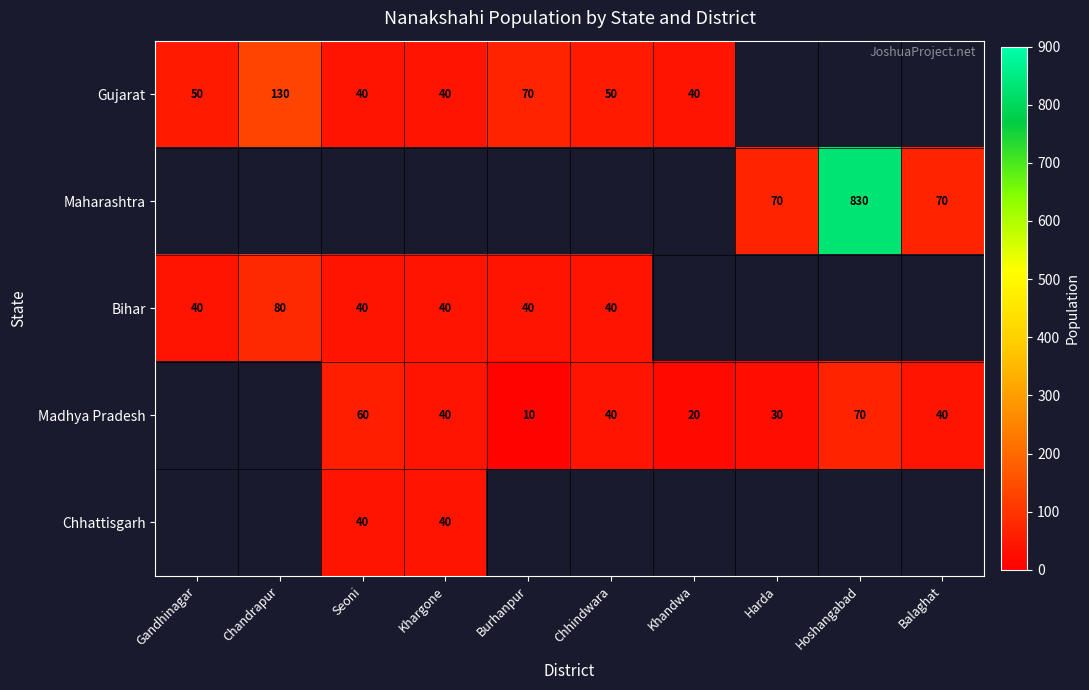

Is the value of Maharashtra at Balaghat greater than the value of Gujarat at Seoni?

Yes